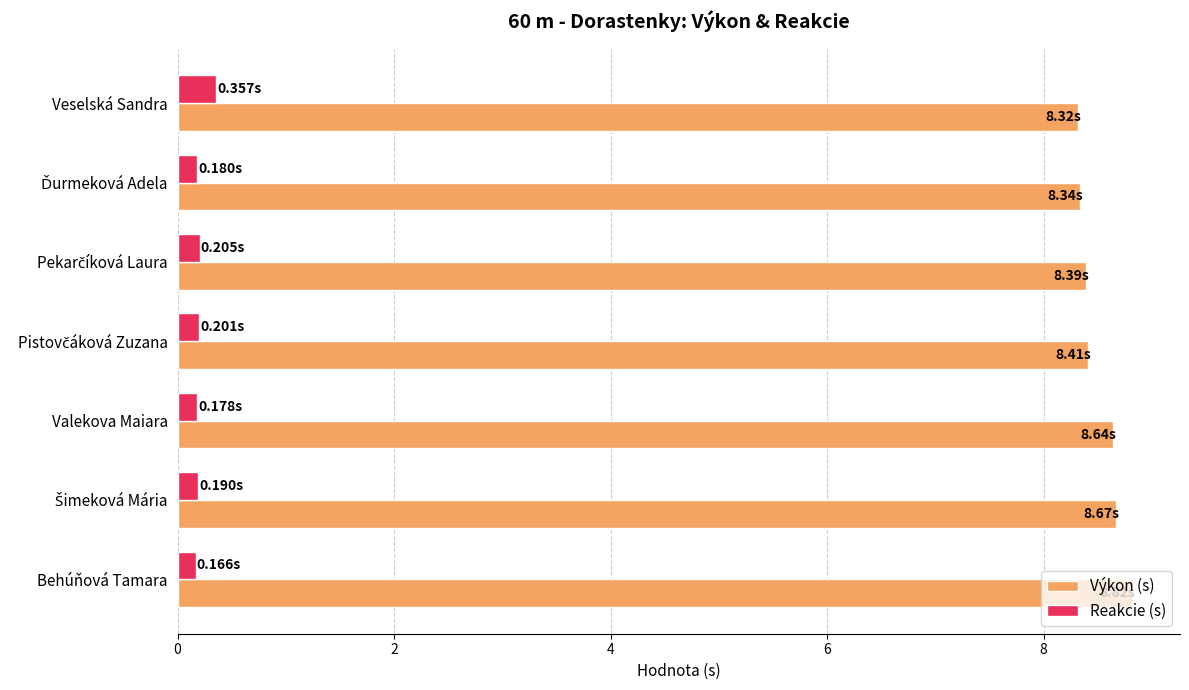

What is the sum of all Výkon (s) values?

59.6